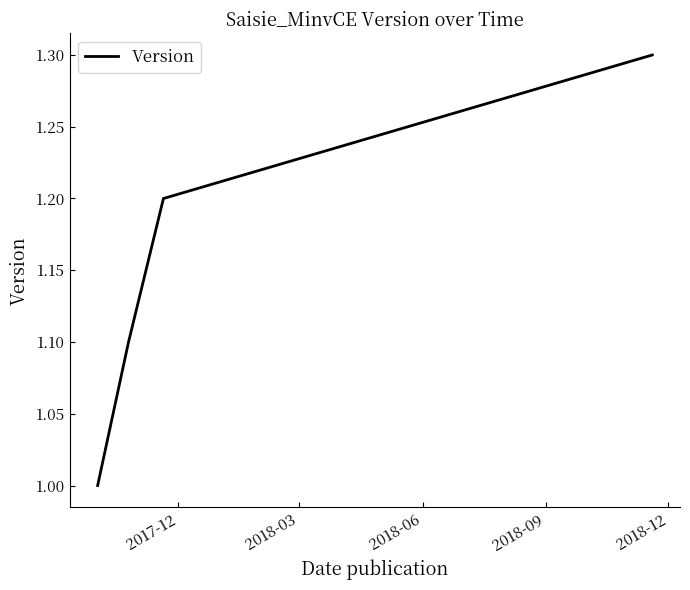

True or false: there are more than 1 points higher than both neighbors.

False